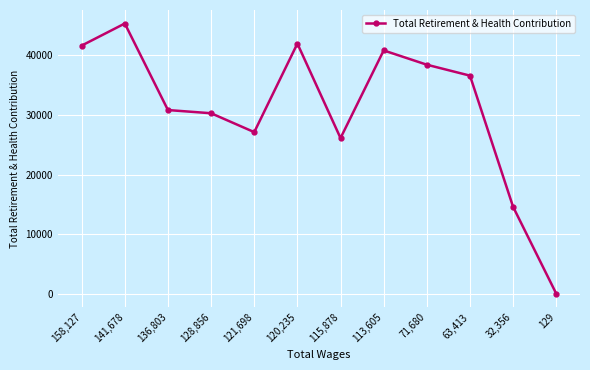

The value at 113,605 is 40846. True or false?

True